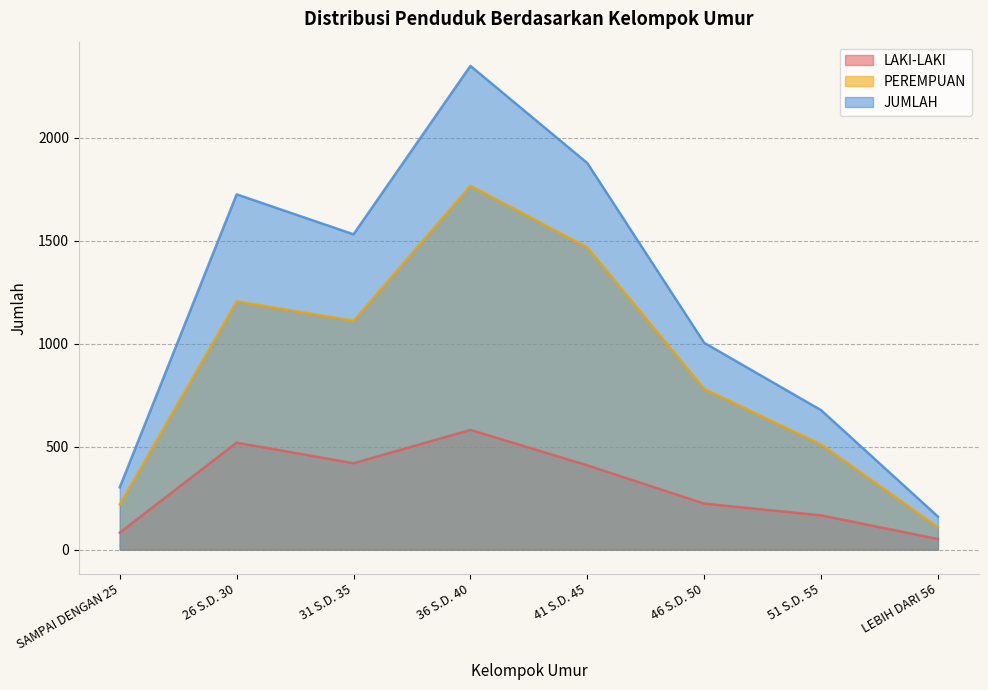

Does the chart display data point markers on the line(s)?

No